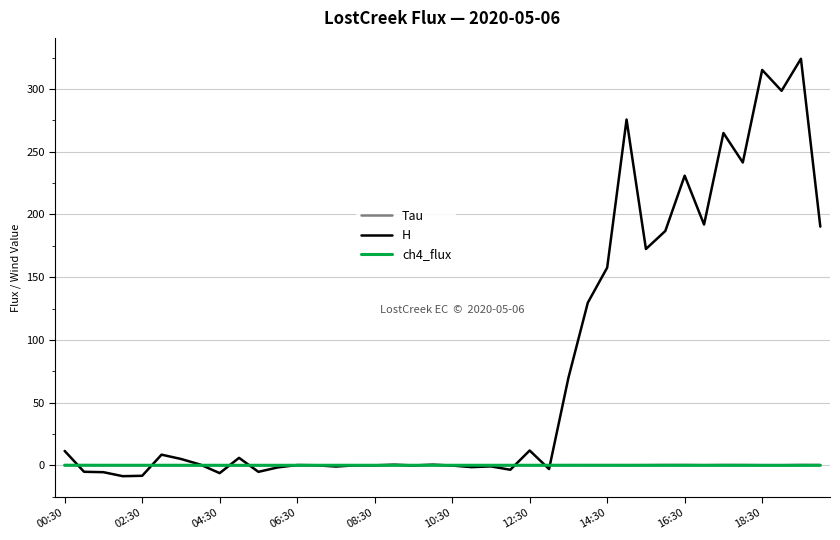

Which series has the largest total across all categories?

H